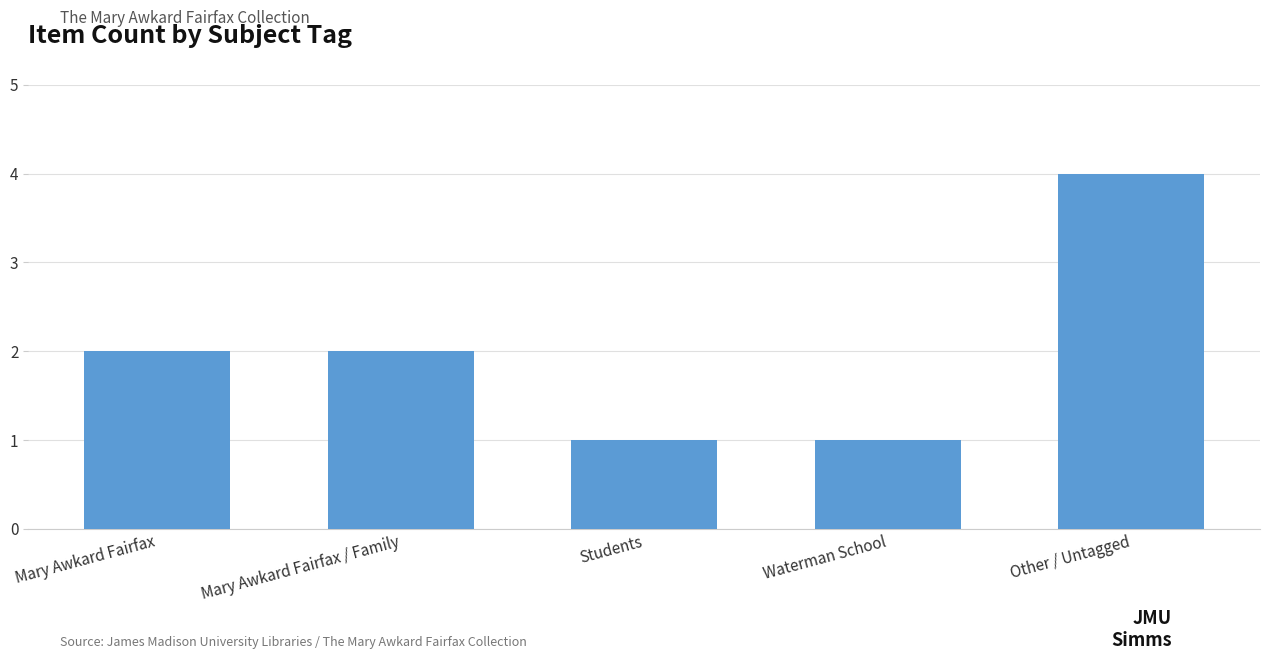

What is the sum of all values?

10